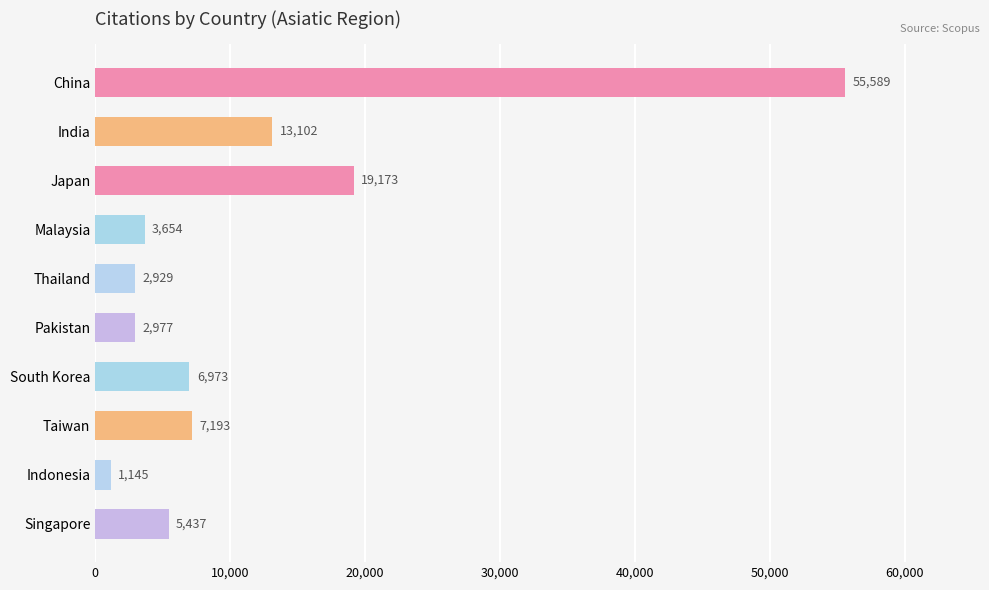

Reading top to bottom, transcribe all the data shown in this chart.

55589	13102	19173	3654	2929	2977	6973	7193	1145	5437